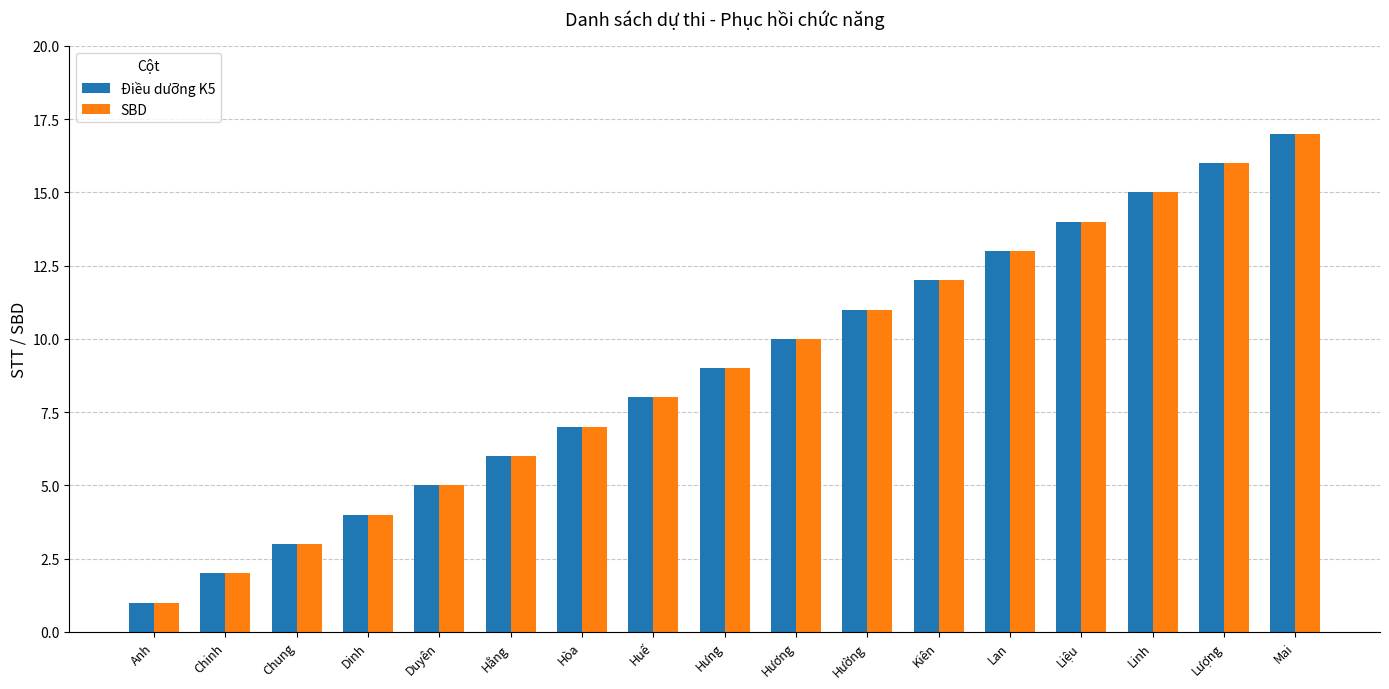

What position from the left is Hưng?

9